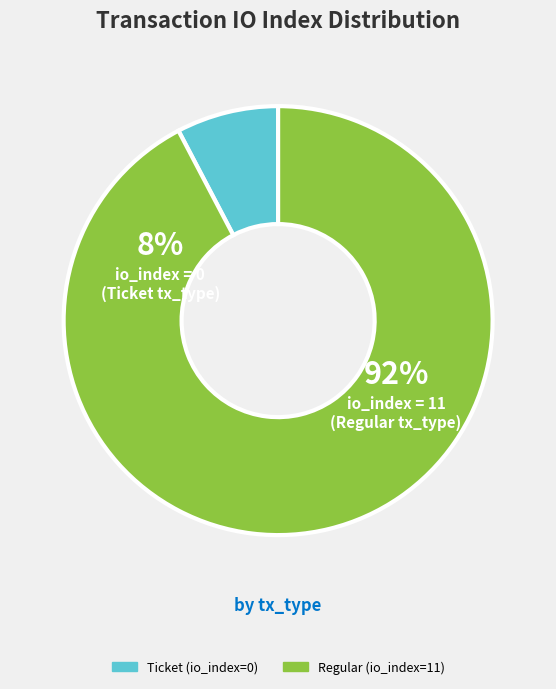

Does Regular (io_index=11) represent more than half of the total?

Yes